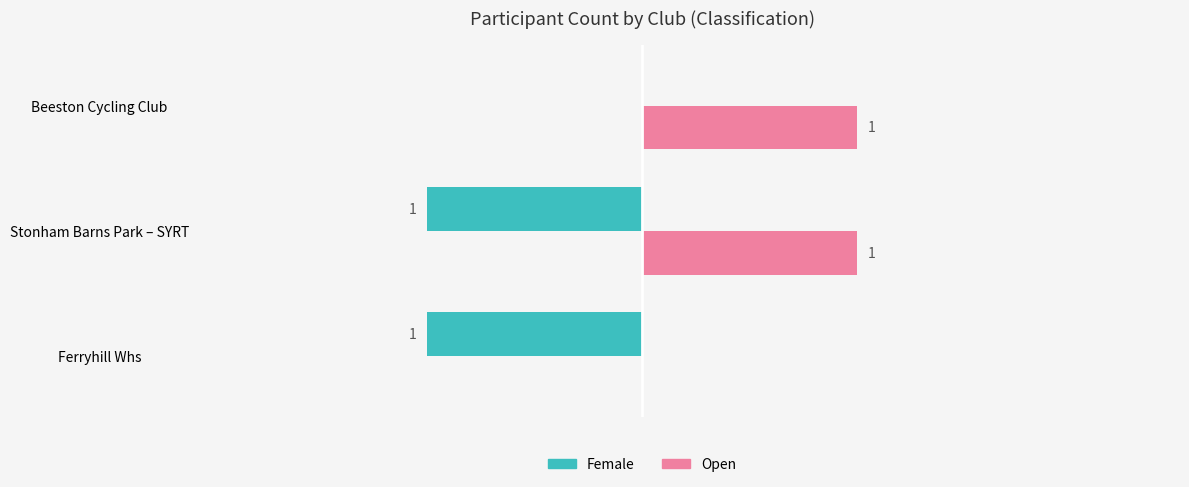

Which series has the largest total across all categories?

Open